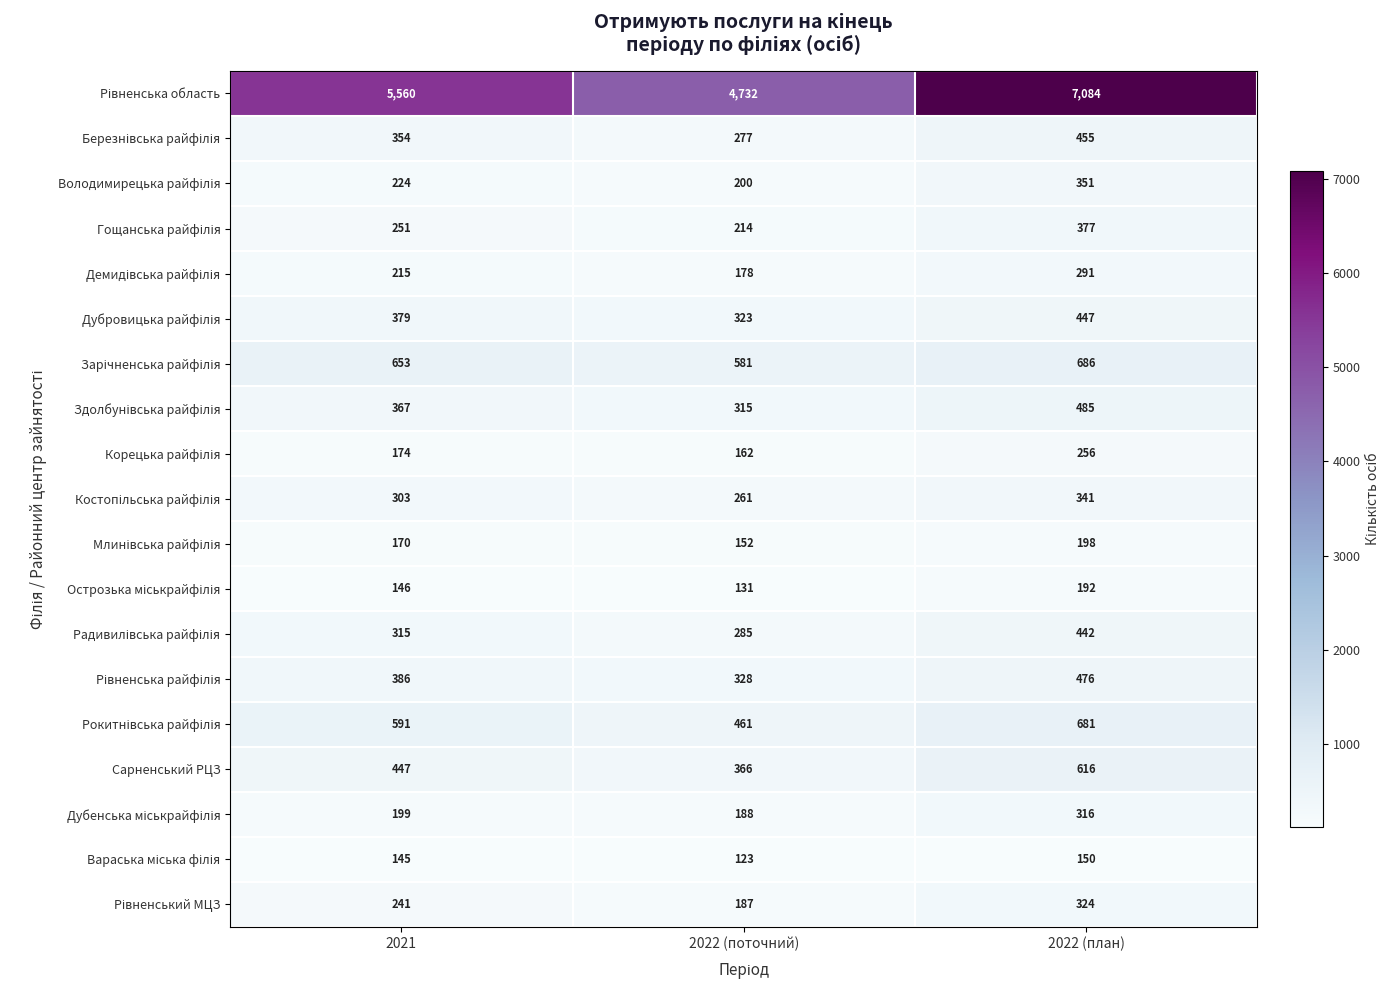

What is the difference between the highest and lowest values at 2021?

5415